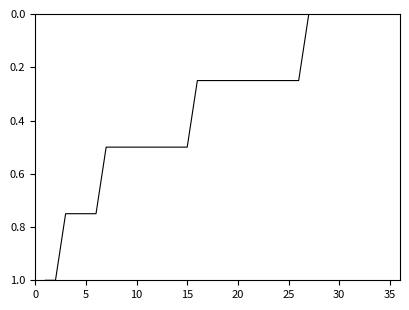

What is the maximum value shown in the chart?

1.0